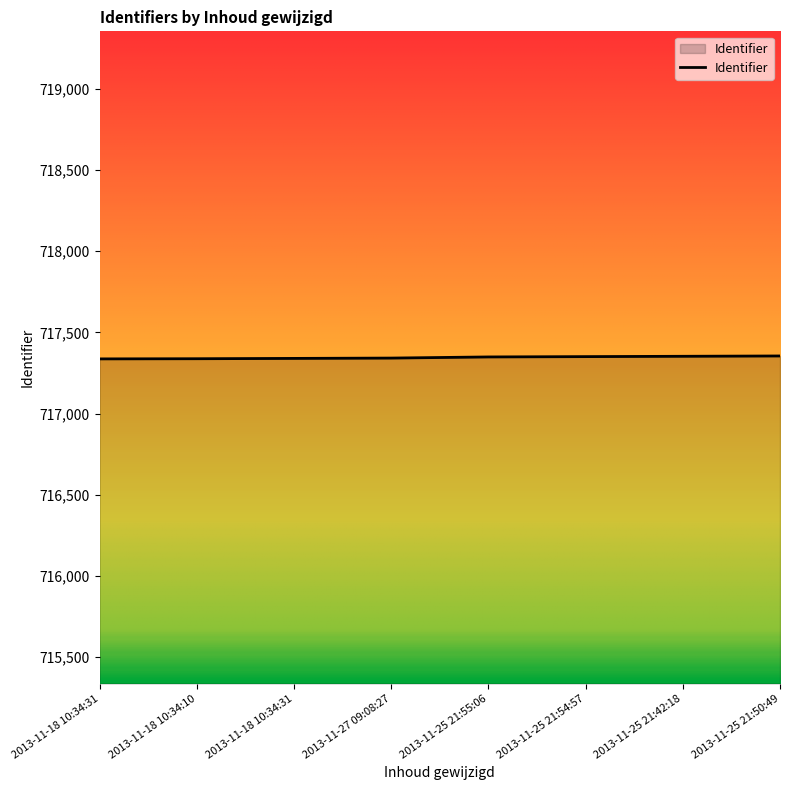

Does the chart have visible grid lines?

No